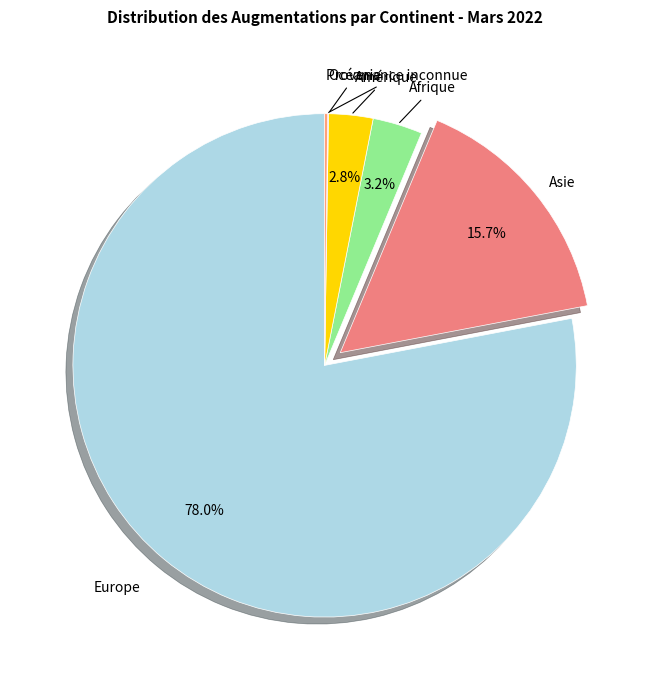

To the nearest percent, what percentage of the pie is Europe?

78%